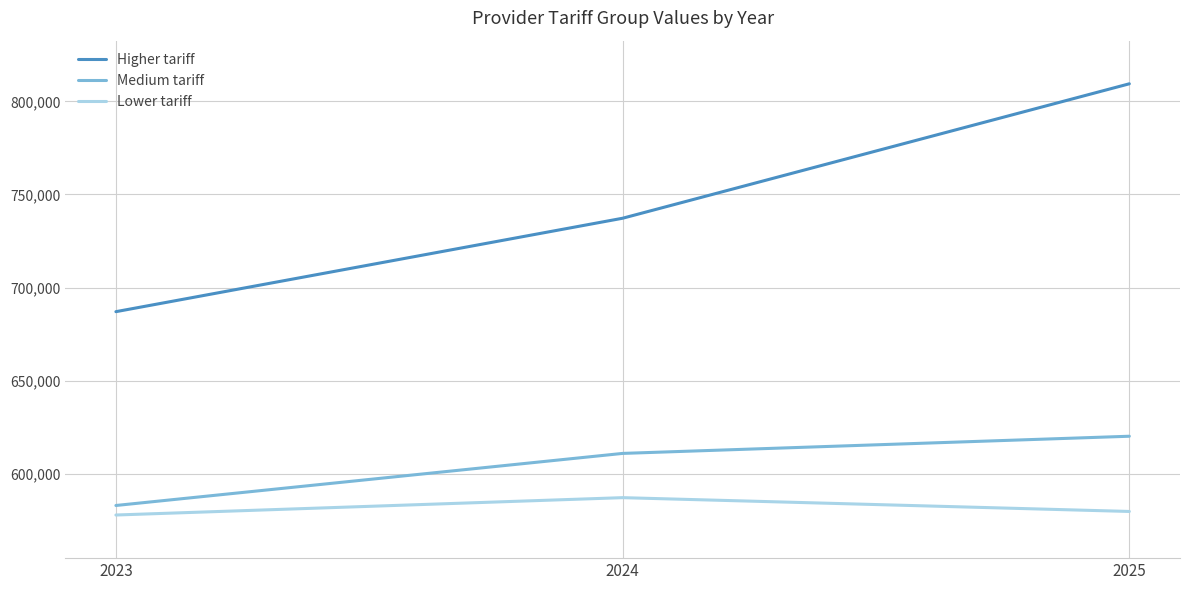

True or false: Lower tariff has a value of 587100 at 2024.

True